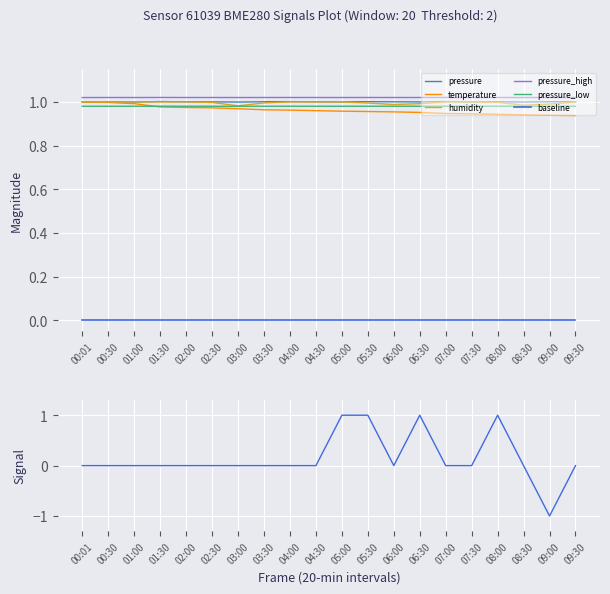

Is this an area chart (filled region under the line)?

No